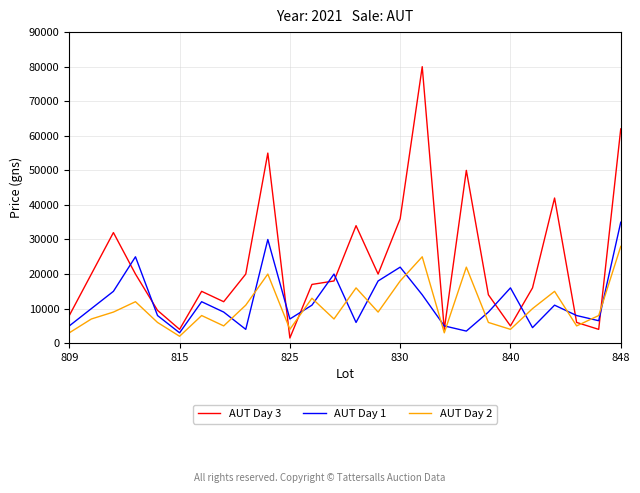

What is the highest value of the AUT Day 3 series?

80000